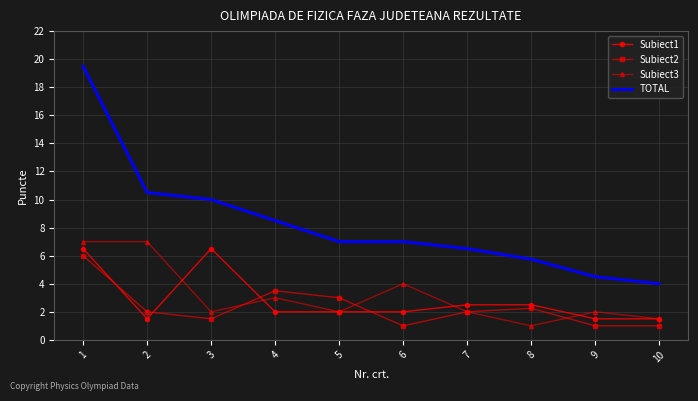

What is the total value across all series at 10?

8.0